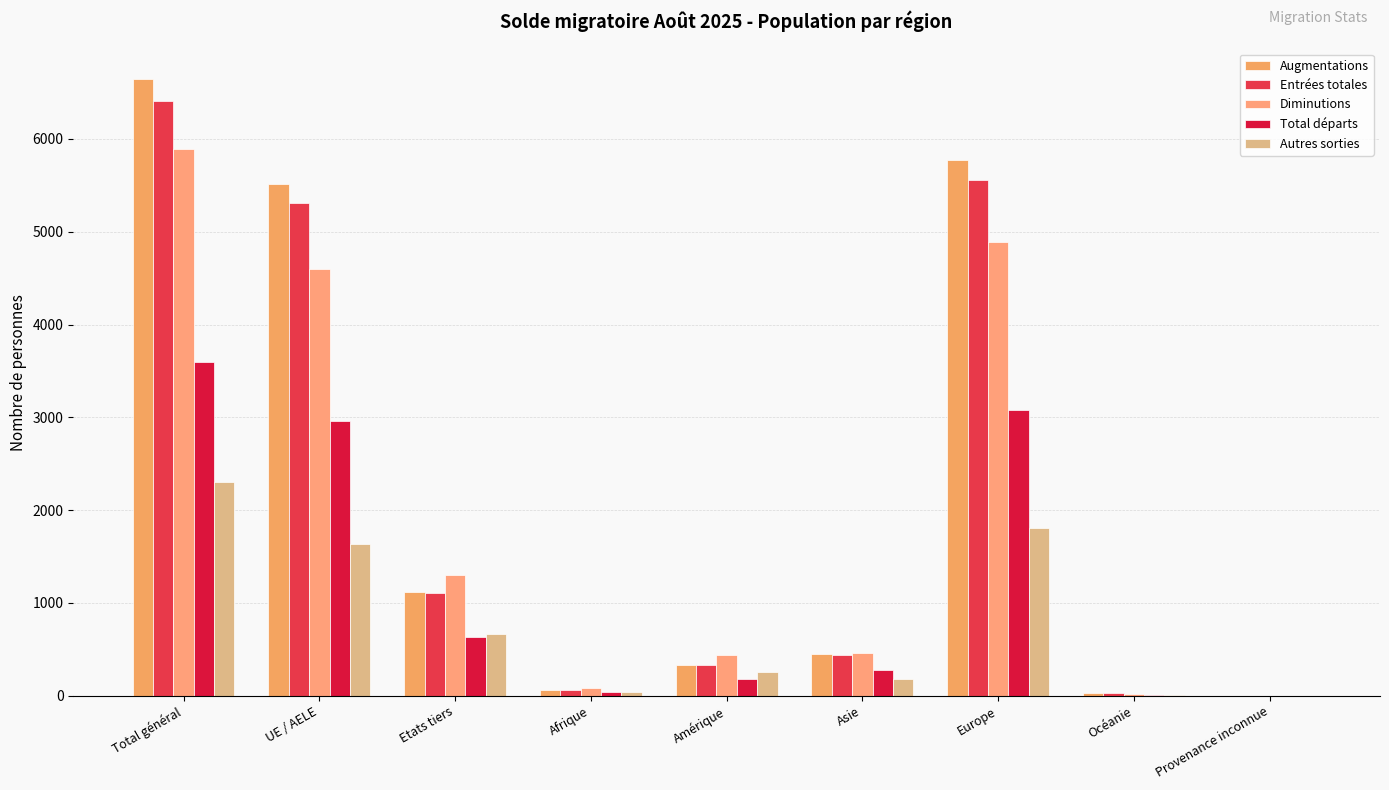

Reading left to right, what are all the values shown in this chart?

Augmentations: 6642	5519	1123	67	330	447	5773	25	0
Entrées totales: 6412	5307	1105	64	330	440	5553	25	0
Diminutions: 5891	4594	1297	84	435	460	4889	22	1
Total départs: 3593	2958	635	45	182	277	3079	9	1
Autres sorties: 2298	1636	662	39	253	183	1810	13	0